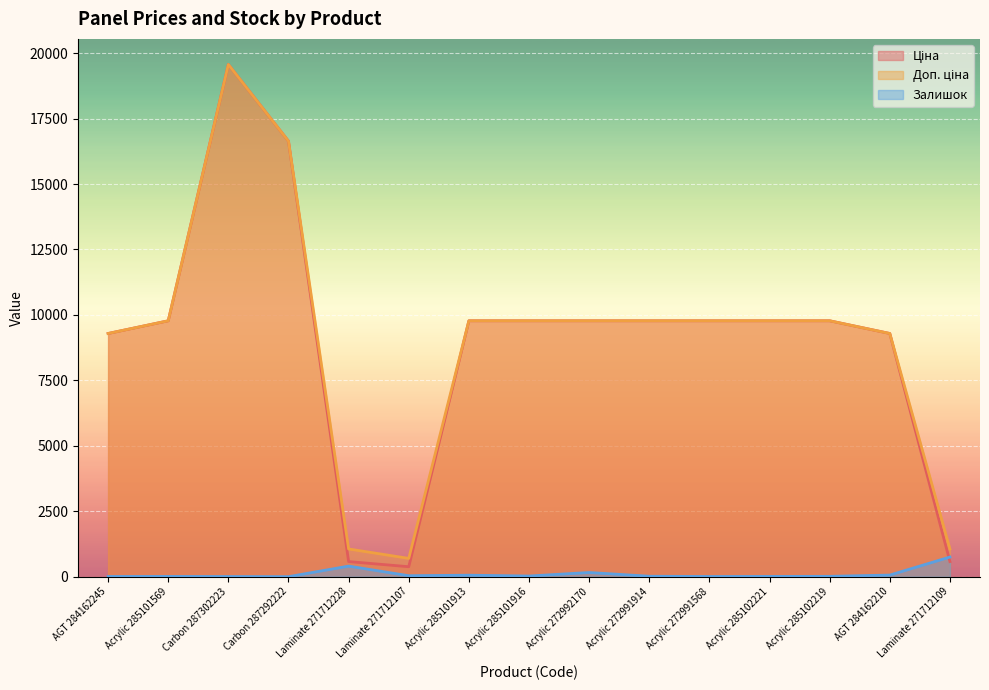

What is the sum of the Ціна values at AGT 284162245 and Acrylic 285102219?

19066.0